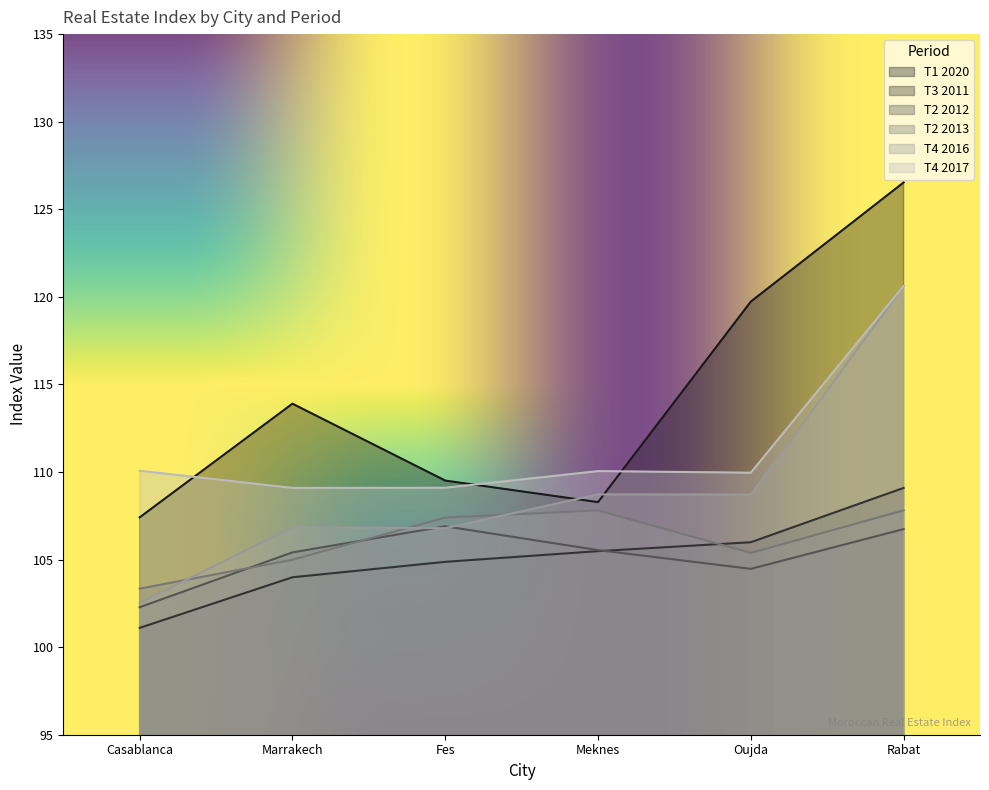

What is the difference between the second highest and minimum values in the T22012 series?

4.5